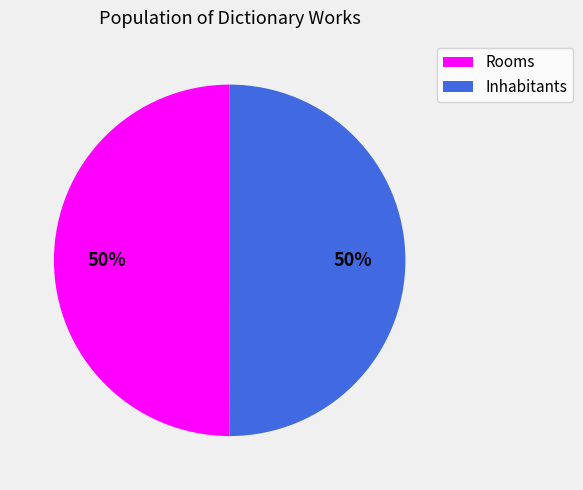

What is the ratio of the value at Inhabitants to the value at Rooms?

1.0